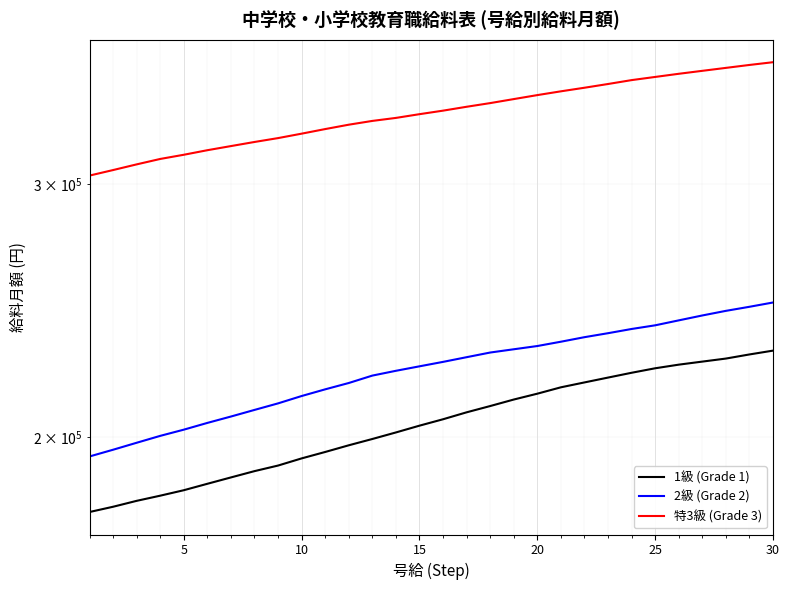

Does the chart display data point markers on the line(s)?

No